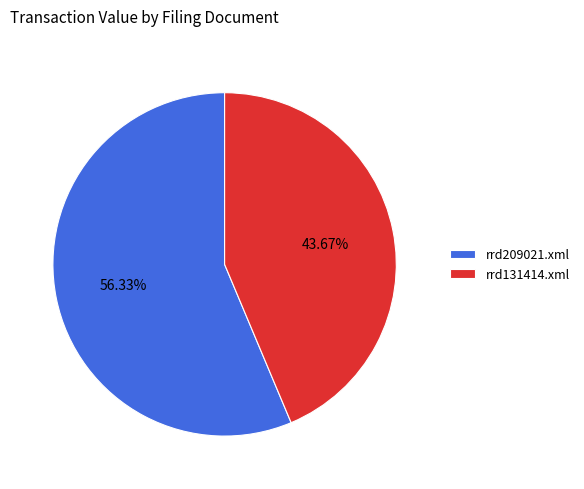

To the nearest percent, what percentage of the pie is rrd209021.xml?

56%